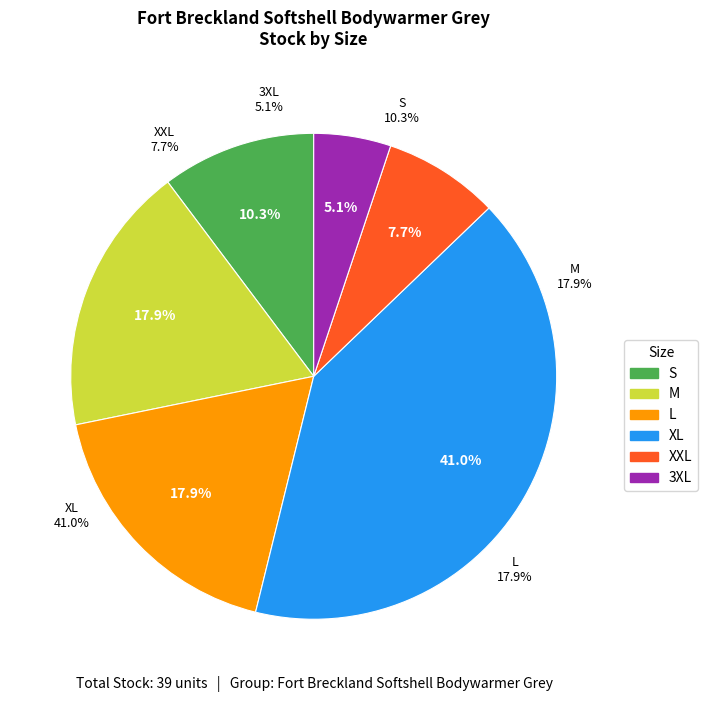

What is the largest slice in the pie chart?

XL